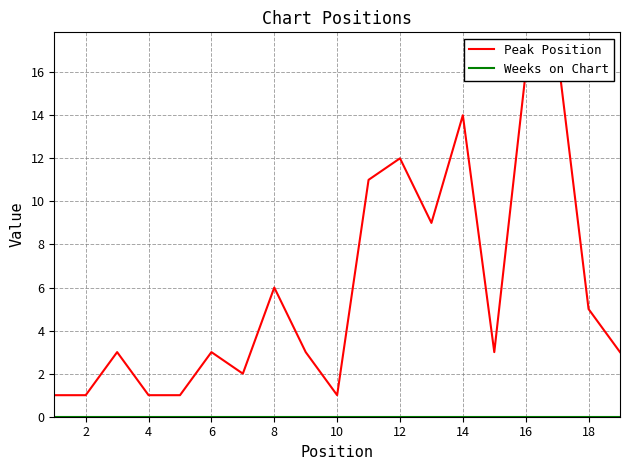

Between 8 and 10, which series saw the biggest shift?

Peak Position